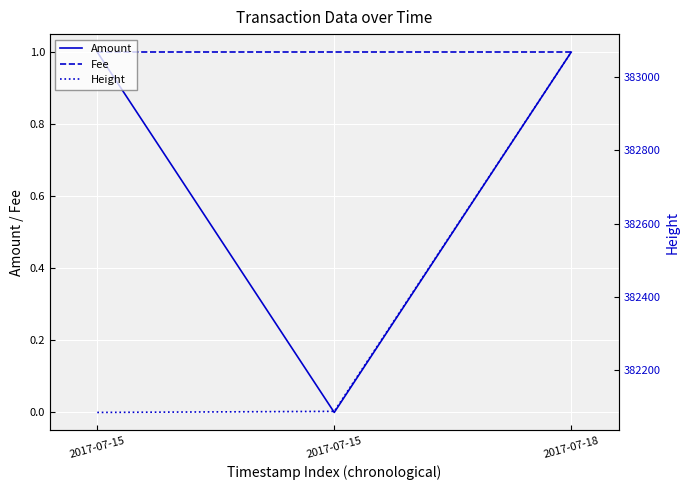

Which series has the largest total across all categories?

Height